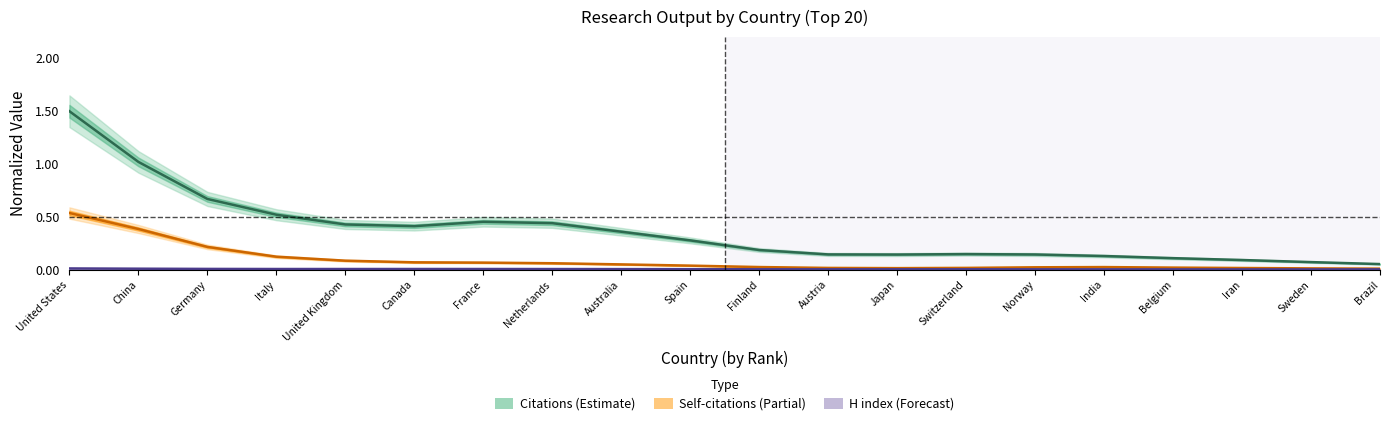

Rank the series at Finland from lowest to highest value.

H index (Forecast), Self-citations (Partial), Citations (Estimate)